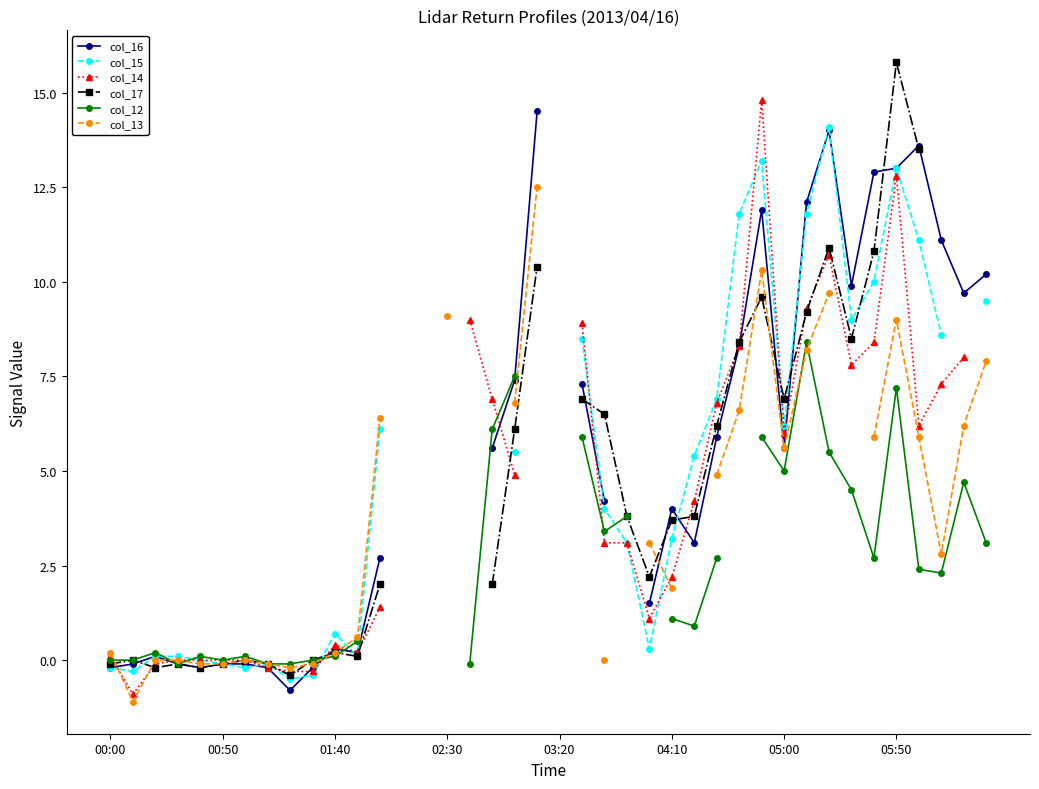

What is the value of the col_12 point at the 40th from the left?

3.1